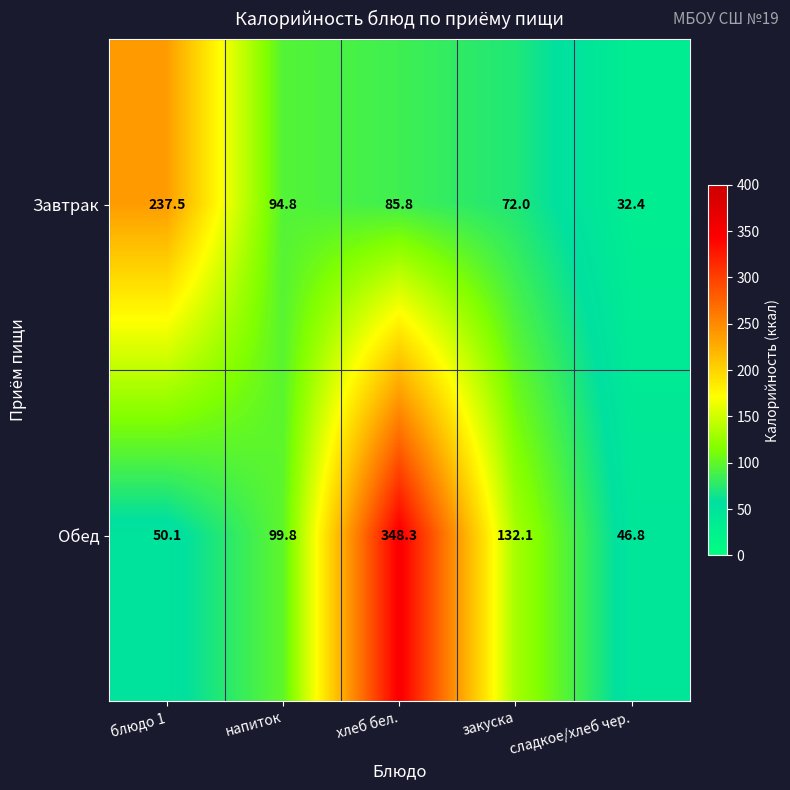

How many categories are shown in the chart?

5